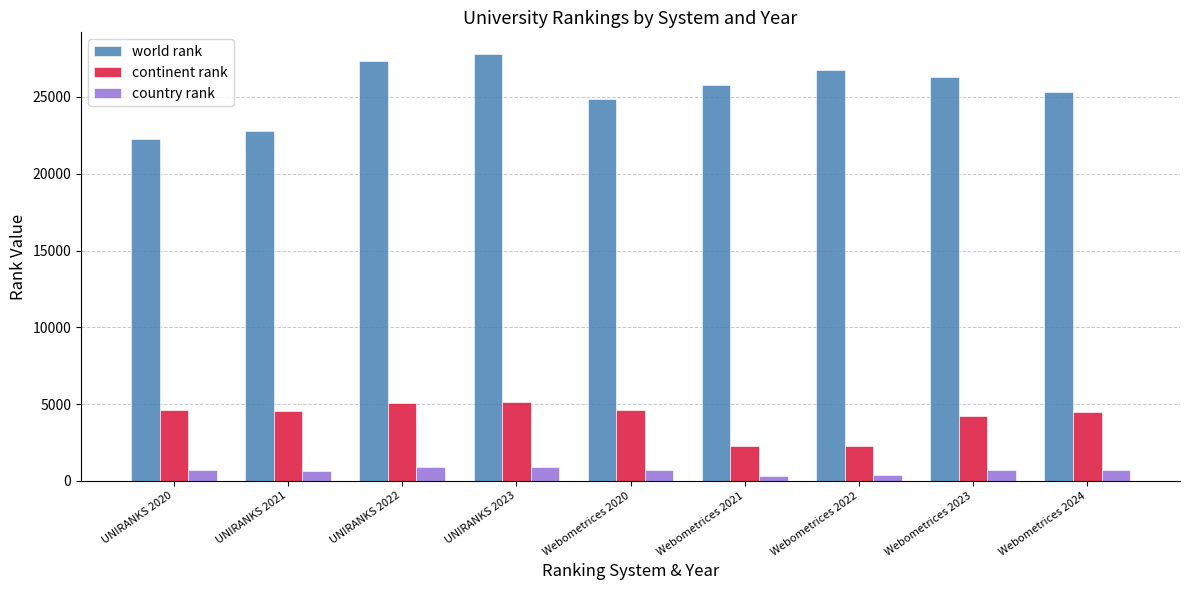

Rank the series by their maximum value, from highest to lowest.

world rank, continent rank, country rank